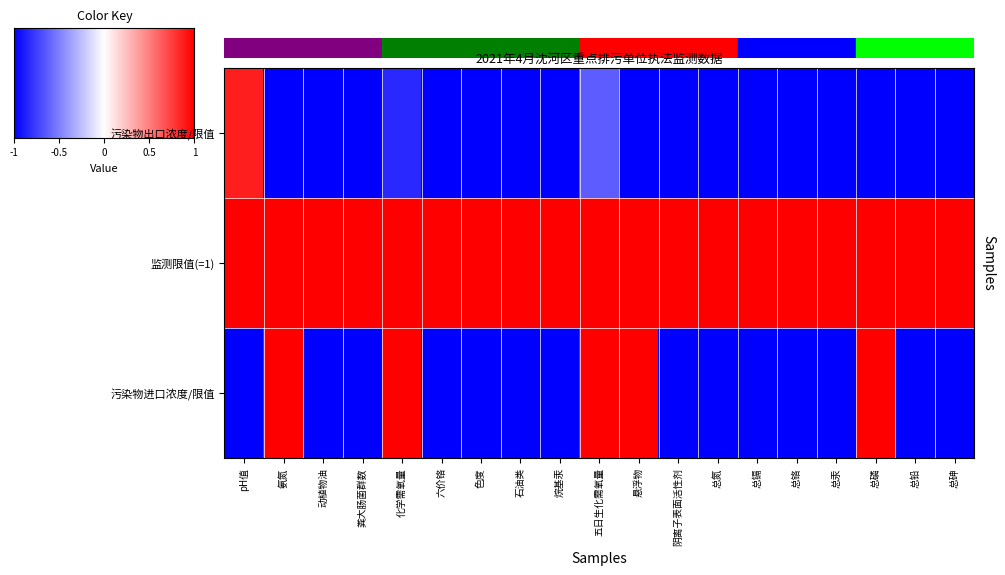

What is the maximum value shown in the chart?

1.0